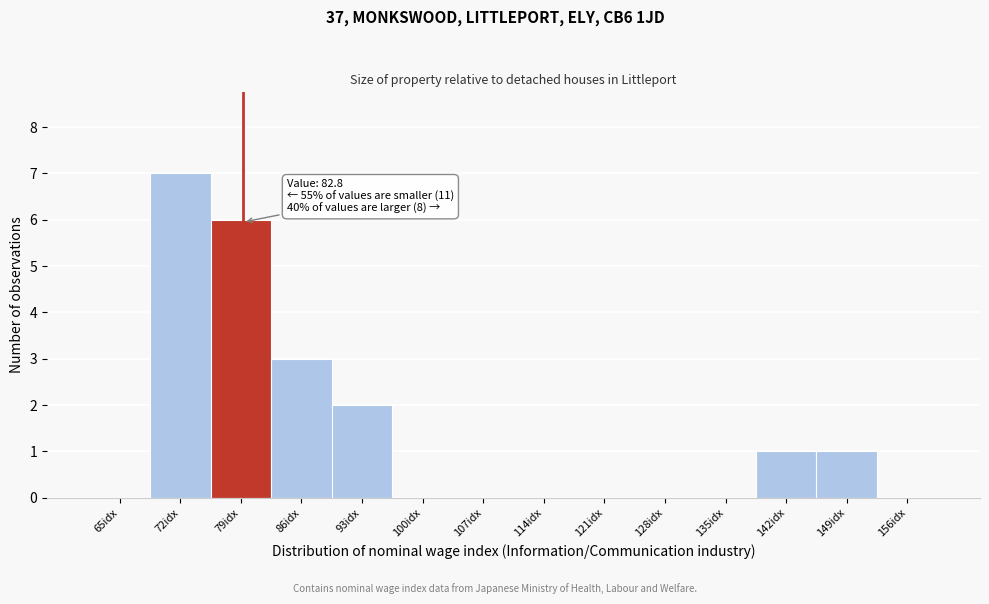

Reading left to right, what are all the values shown in this chart?

65idx=0	72idx=7	79idx=6	86idx=3	93idx=2	100idx=0	107idx=0	114idx=0	121idx=0	128idx=0	135idx=0	142idx=1	149idx=1	156idx=0